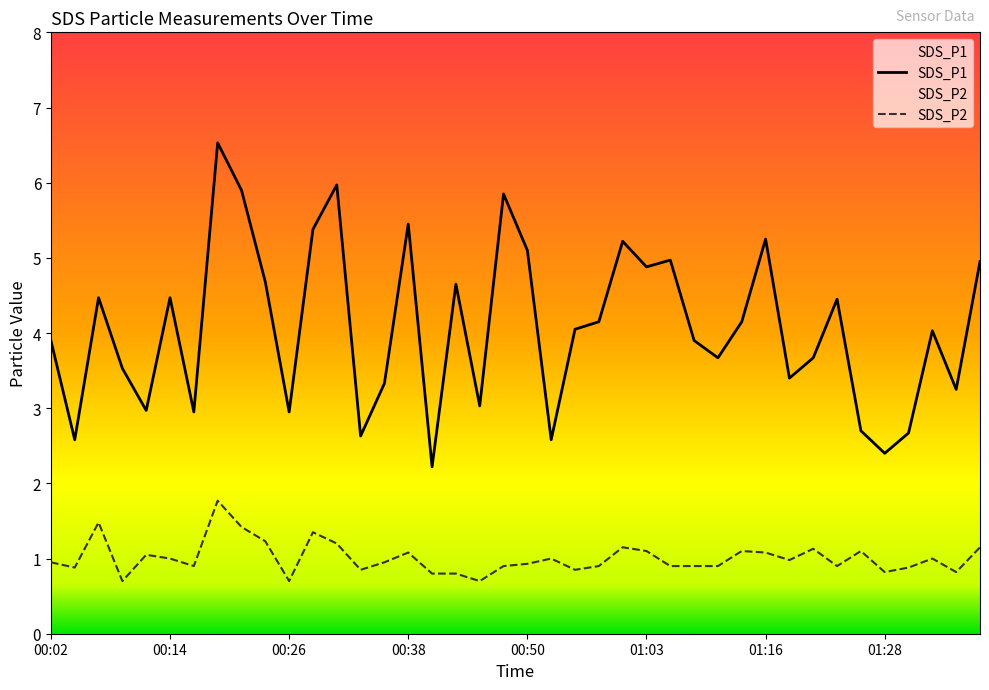

At which label is SDS_P1 closest to 4?

01:33